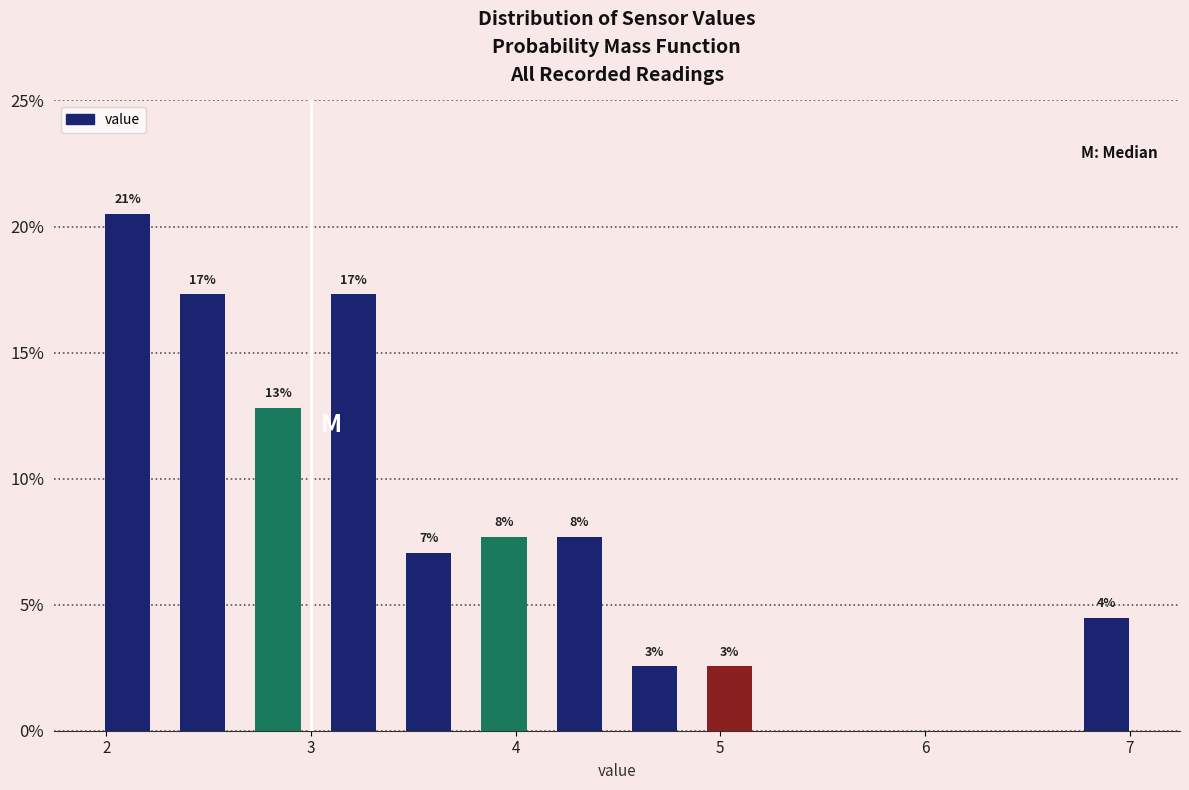

Read against the x-axis, roughly where is the centre of the tallest bar?

2.1